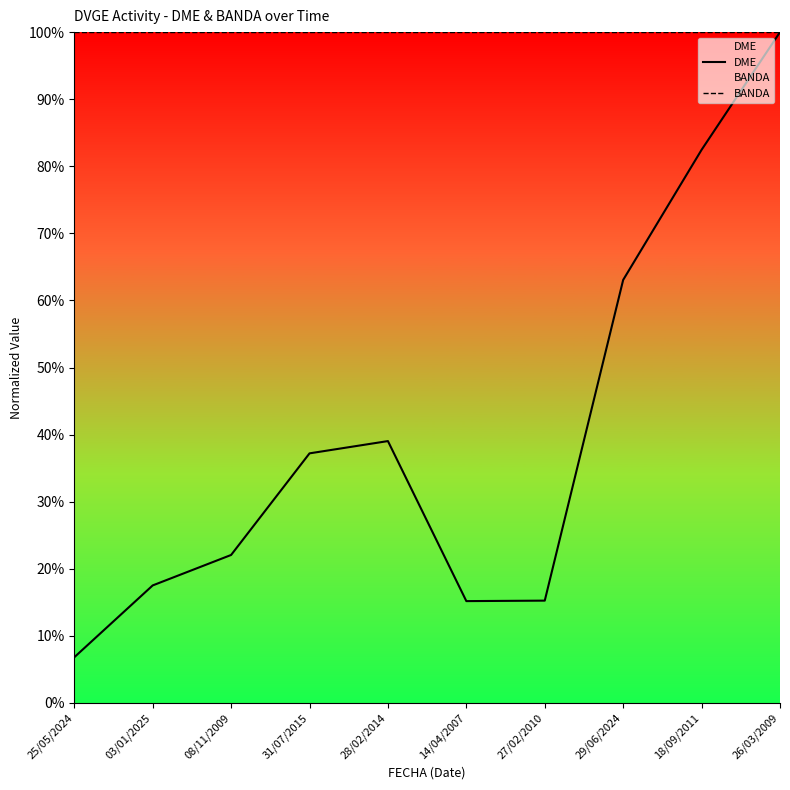

What is the sum of the BANDA values at 31/07/2015 and 14/04/2007?

200.0